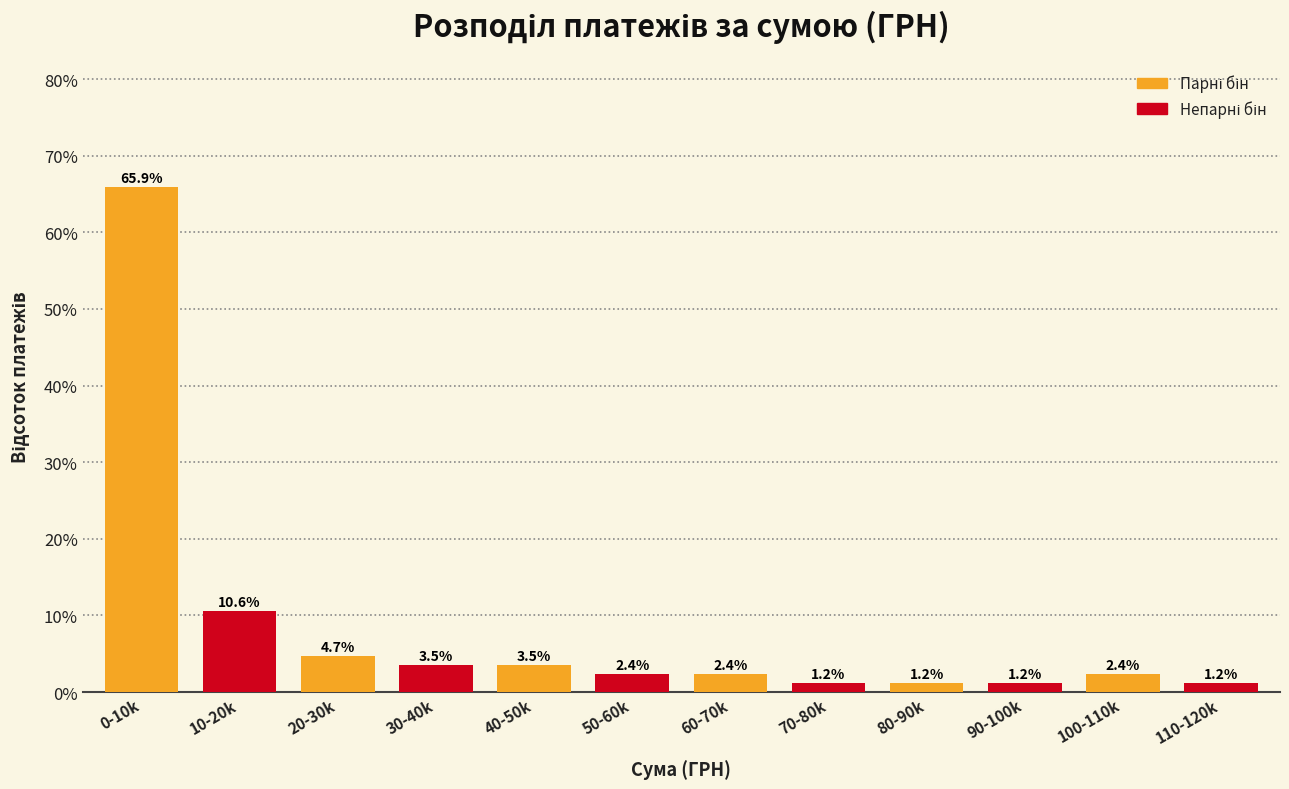

At which category does the chart reach its peak across all series?

0-10k